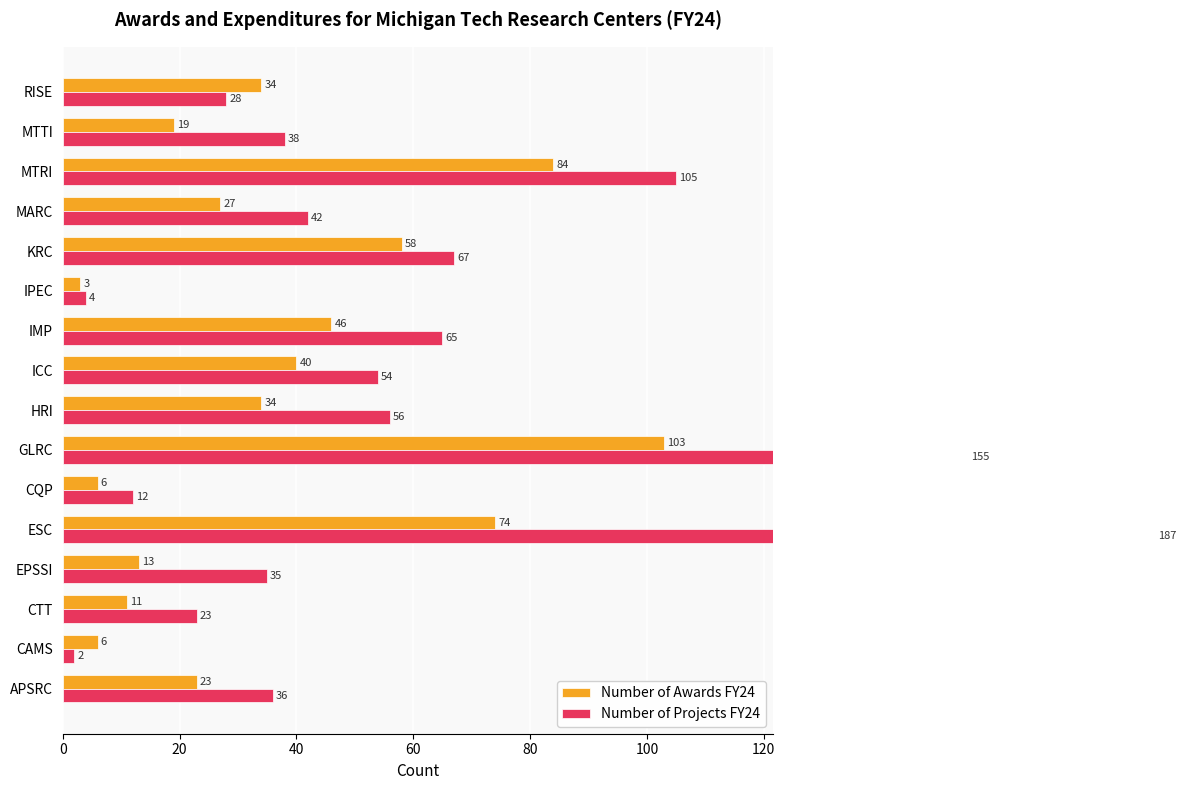

Read the Number of Projects FY24 value at MTRI, to the nearest 50.

100